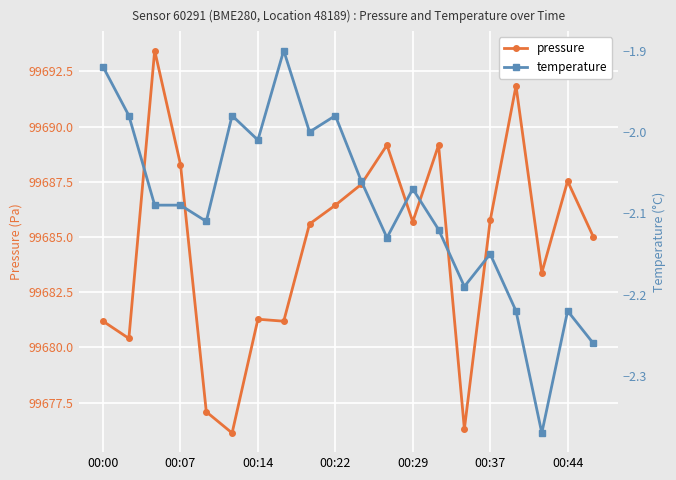

List the series in order of their overall mean, highest first.

pressure, temperature